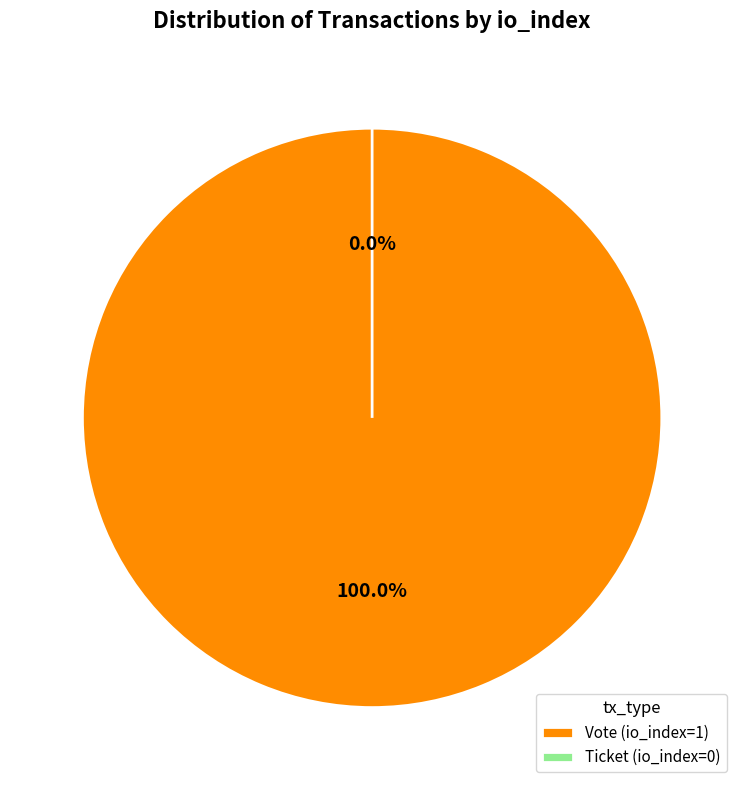

Rank the categories by value from lowest to highest.

Ticket (io_index=0), Vote (io_index=1)